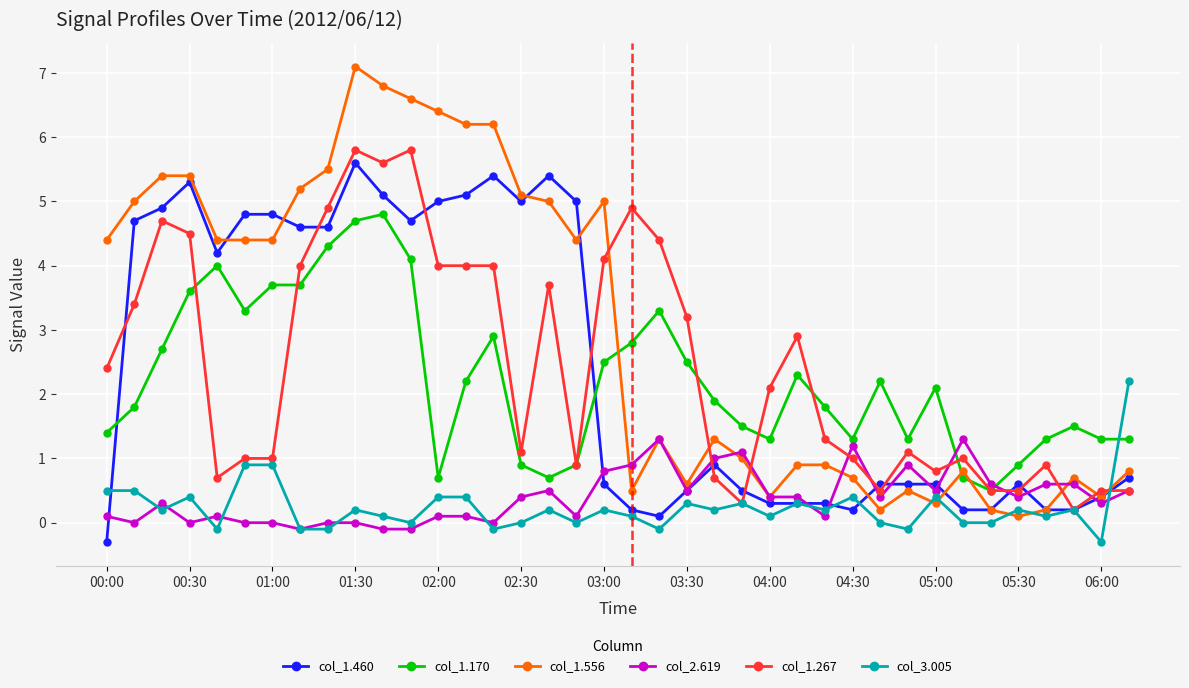

At how many categories does at least one series exceed 3?

22